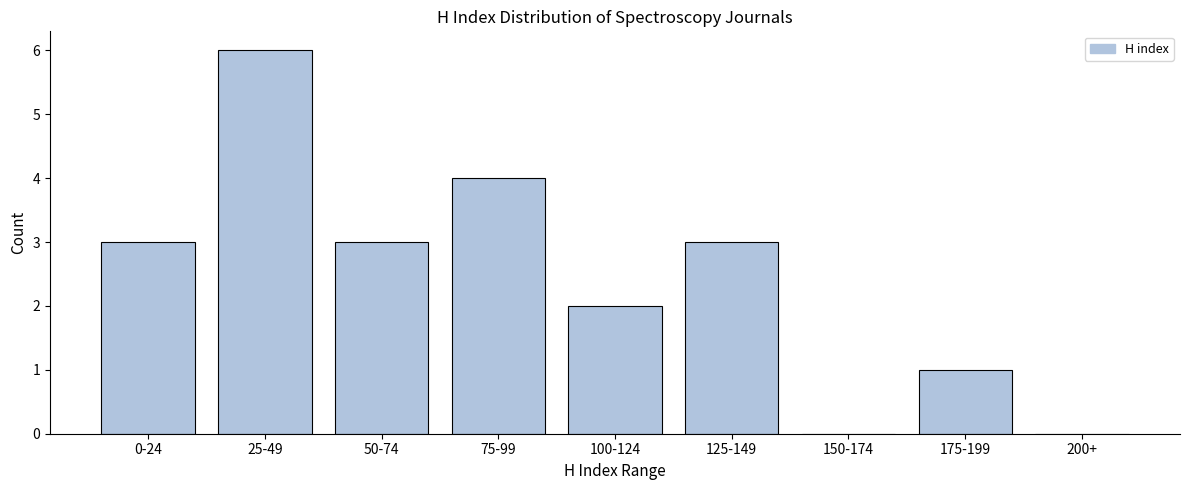

Reading right to left, transcribe all the data shown in this chart.

200+=0	175-199=1	150-174=0	125-149=3	100-124=2	75-99=4	50-74=3	25-49=6	0-24=3